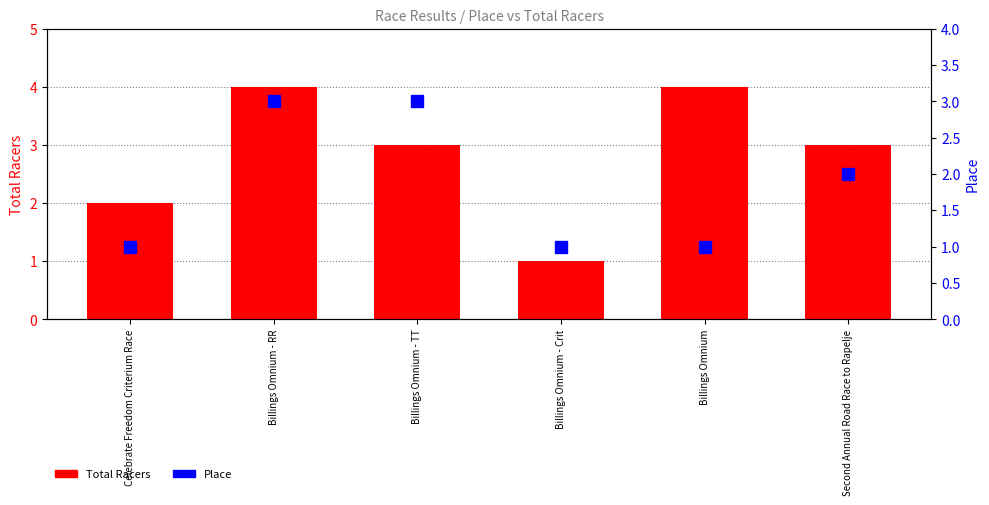

What is the average value of the Total Racers series?

3